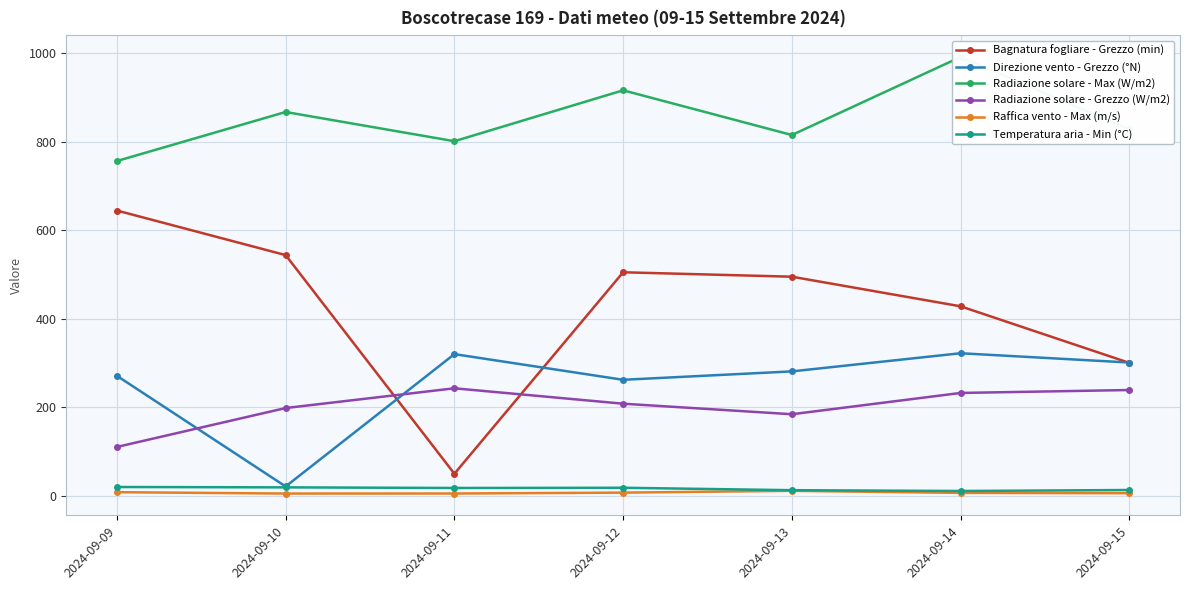

Is this an area chart (filled region under the line)?

No